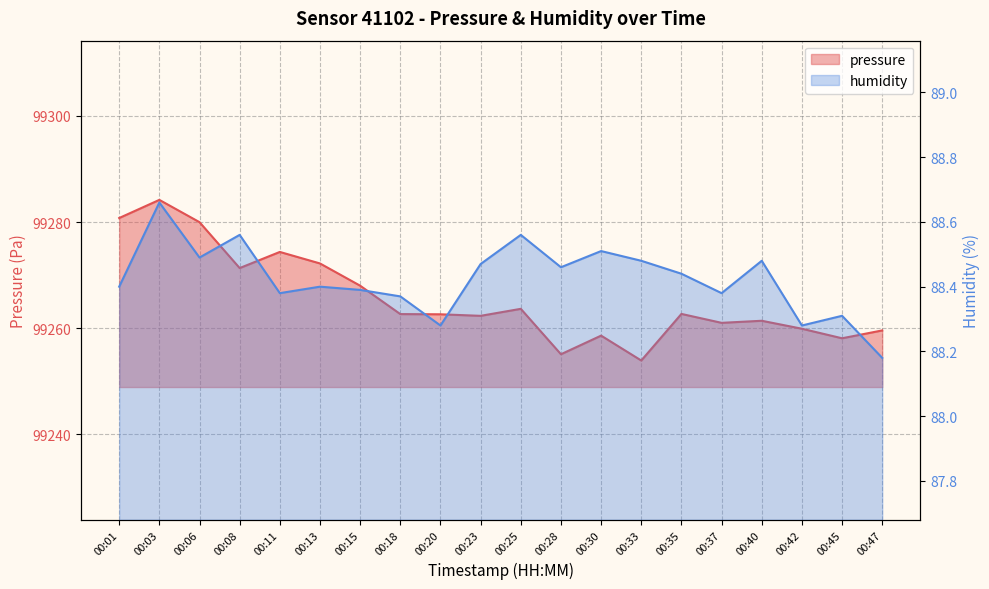

Count the number of categories in the chart.

20